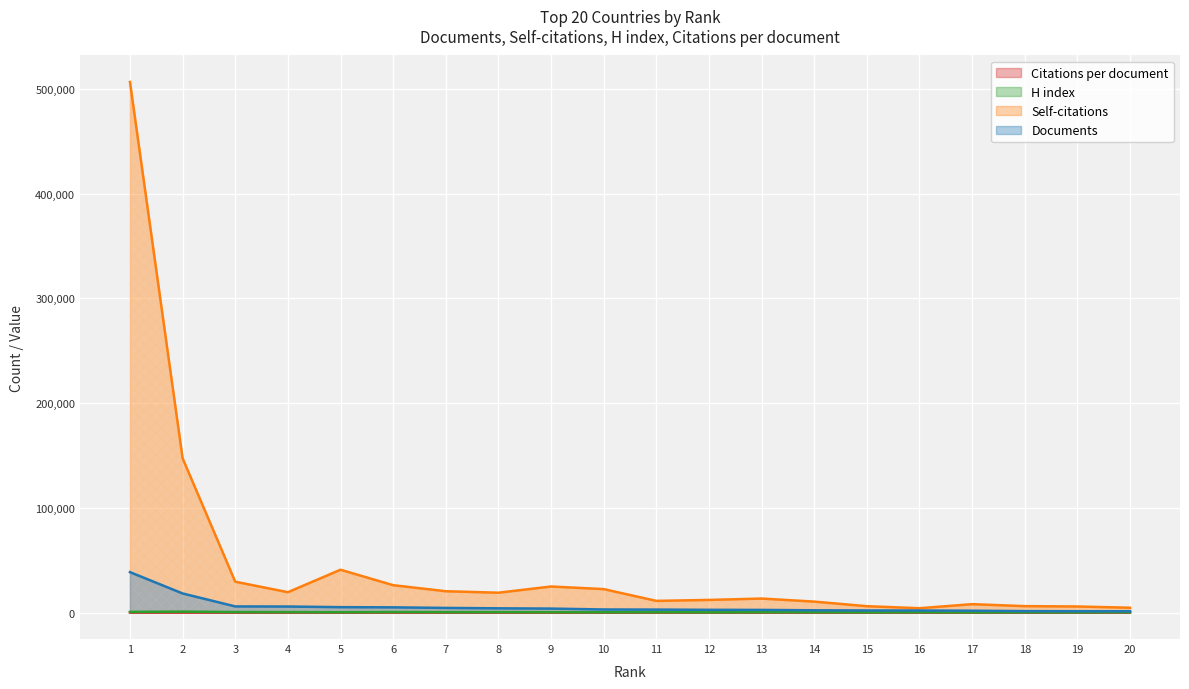

True or false: Citations per document and Documents intersect in this chart.

False